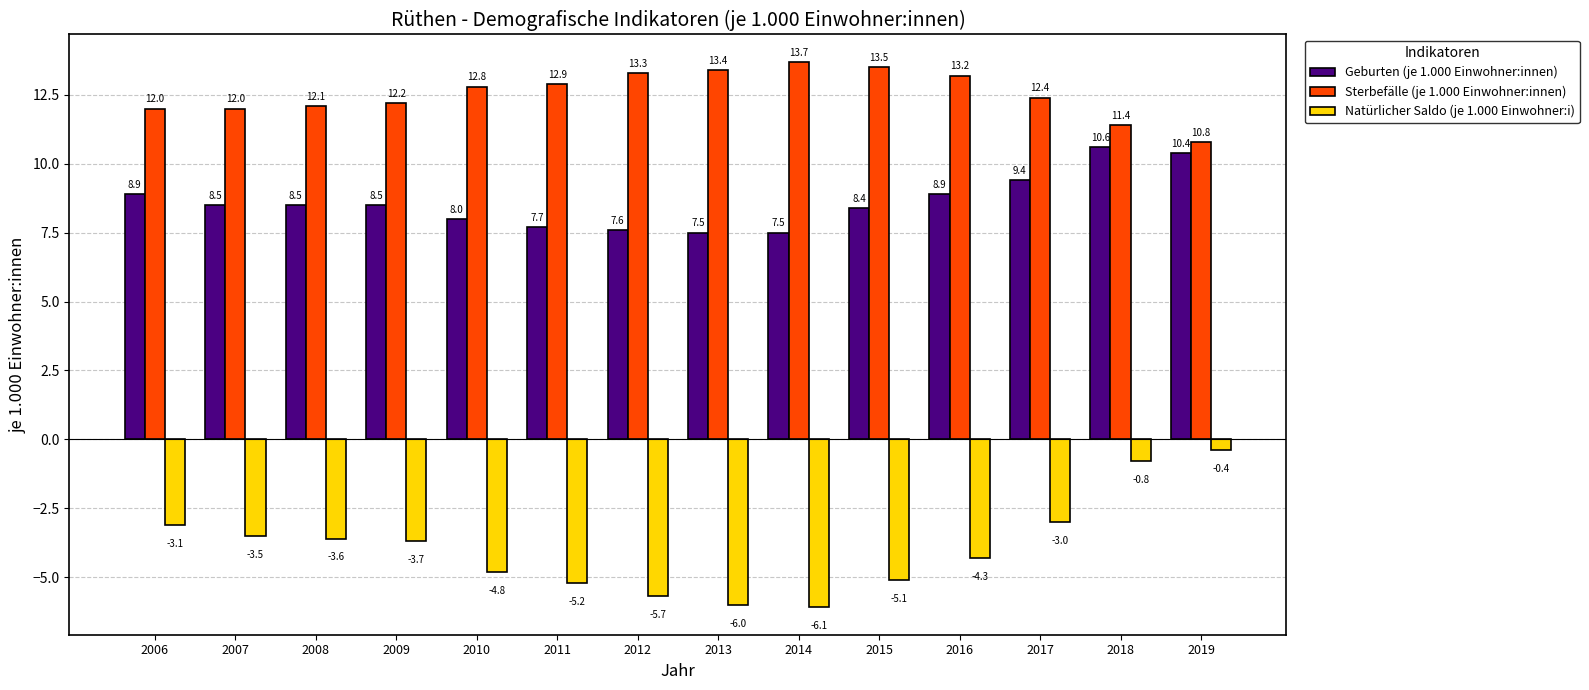

What is the maximum value shown in the chart?

13.7